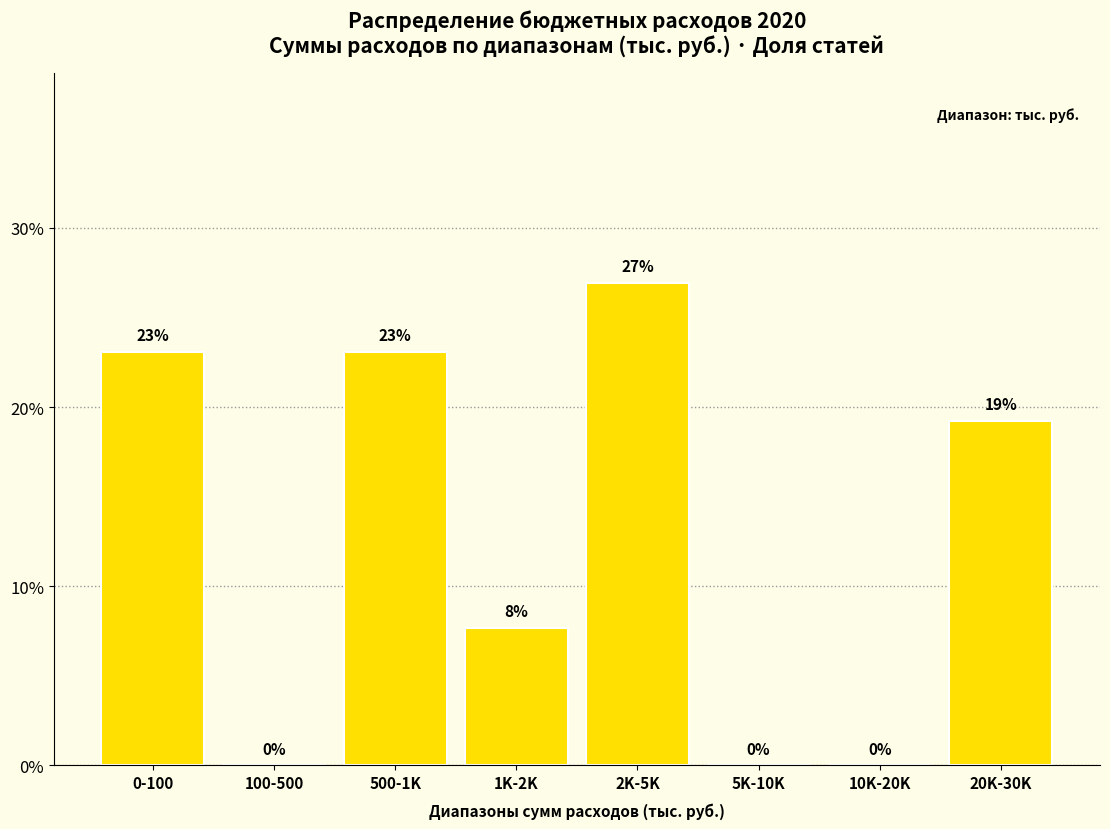

What is the sum of the values at 2K-5K and 500-1K?

50.0